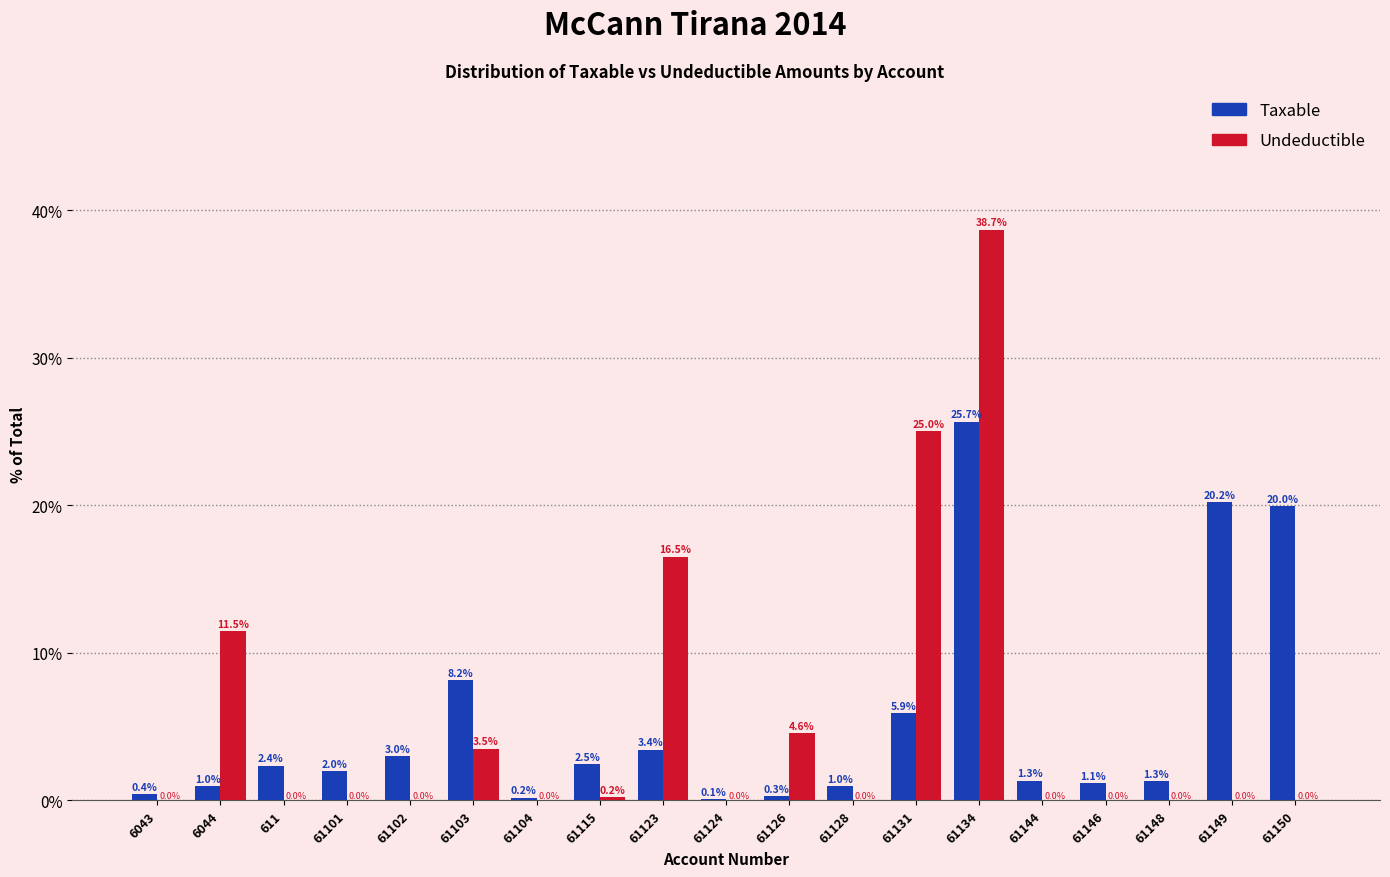

Reading right to left, extract all data points from this chart.

Taxable: 61150=20.0	61149=20.2	61148=1.3	61146=1.1	61144=1.3	61134=25.7	61131=5.9	61128=1.0	61126=0.3	61124=0.1	61123=3.4	61115=2.5	61104=0.2	61103=8.2	61102=3.0	61101=2.0	611=2.4	6044=1.0	6043=0.4
Undeductible: 61150=0.0	61149=0.0	61148=0.0	61146=0.0	61144=0.0	61134=38.7	61131=25.0	61128=0.0	61126=4.6	61124=0.0	61123=16.5	61115=0.2	61104=0.0	61103=3.5	61102=0.0	61101=0.0	611=0.0	6044=11.5	6043=0.0